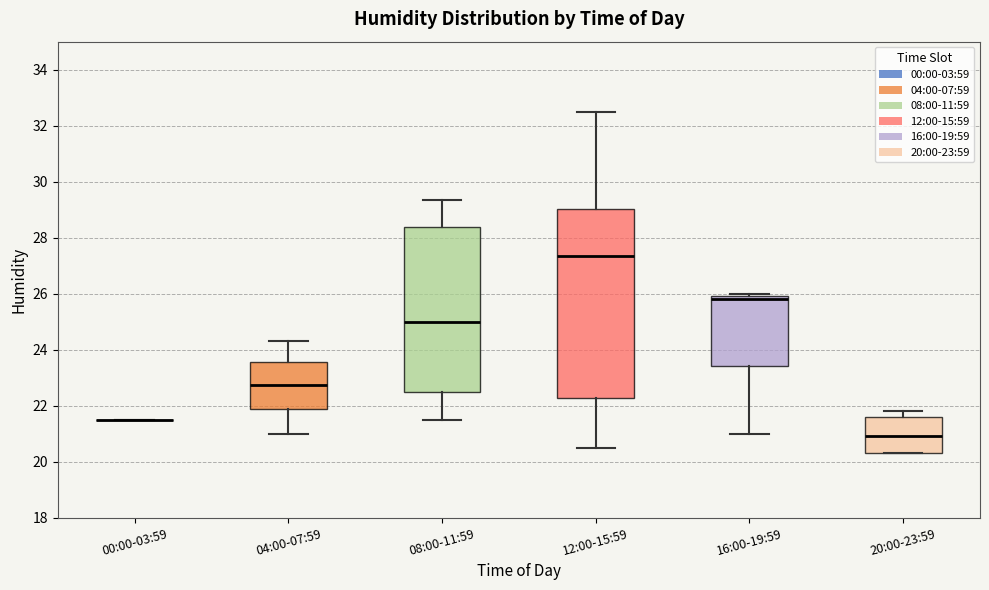

Reading left to right, transcribe this box plot: for each box, give where its median line is, the range the box spans, and where its two whiskers end, as read against the y-axis. The values are not printed on the chart, so give them approximately, as read against the axis.

00:00-03:59: box collapsed to a line at 21.6, whiskers 21.6 to 21.6
04:00-07:59: median 22.8, box 21.8 to 23.6, whiskers 21.0 to 24.4
08:00-11:59: median 25.0, box 22.6 to 28.4, whiskers 21.6 to 29.4
12:00-15:59: median 27.4, box 22.2 to 29.0, whiskers 20.6 to 32.6
16:00-19:59: median 25.8, box 23.4 to 26.0, whiskers 21.0 to 26.0 (just above the box's upper edge)
20:00-23:59: median 21.0, box 20.4 to 21.6, whiskers 20.4 to 21.8